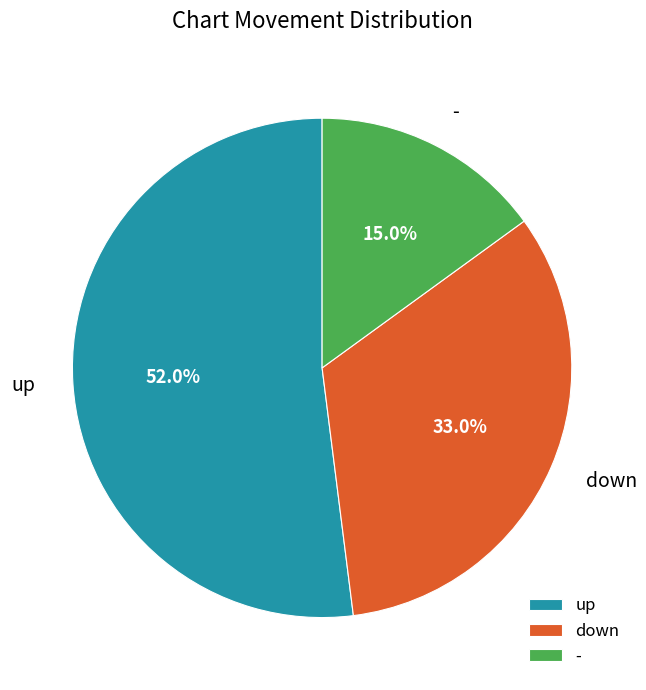

How many segments does this pie chart have?

3